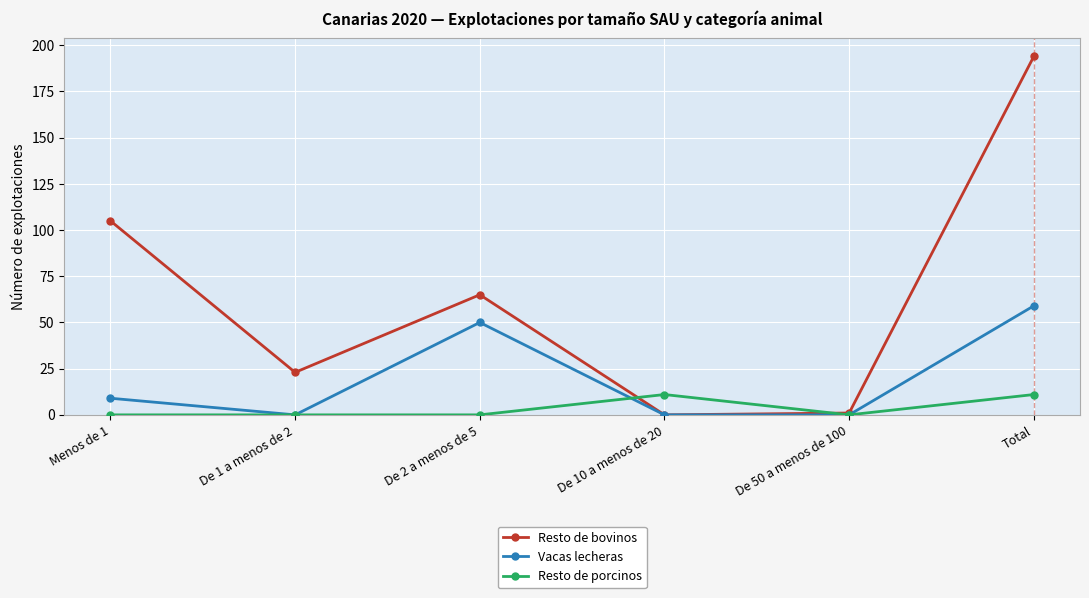

How many categories are shown in the chart?

6